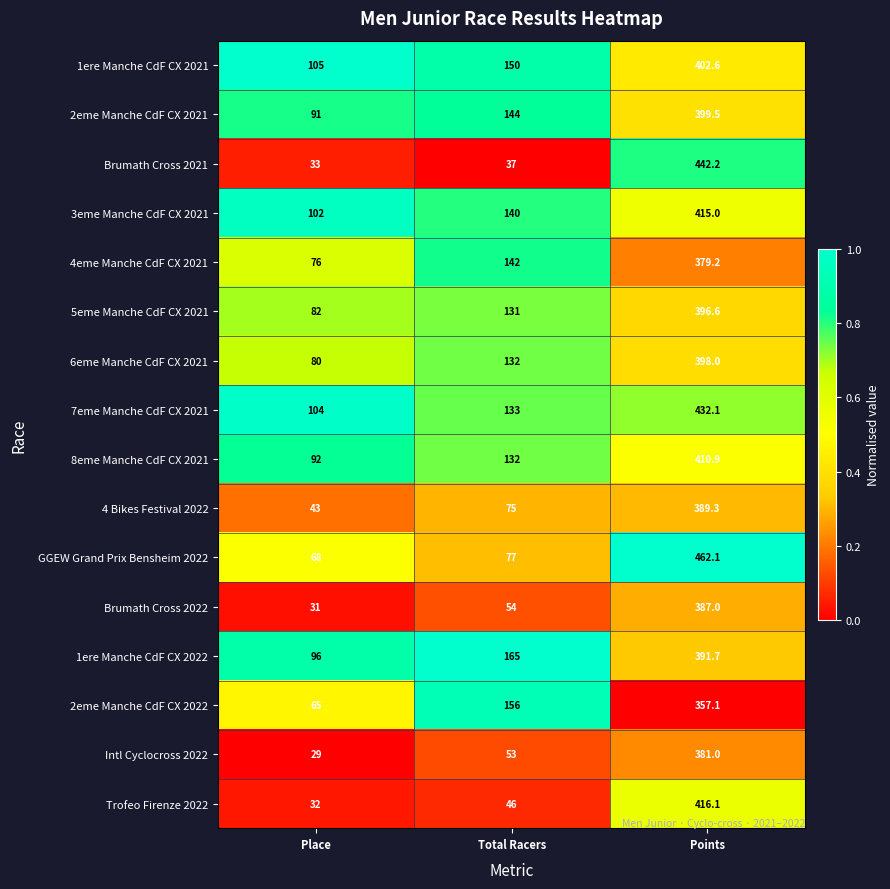

Rank the series by their maximum value, from lowest to highest.

2eme Manche CdF CX 2022, 4eme Manche CdF CX 2021, Intl Cyclocross 2022, Brumath Cross 2022, 4 Bikes Festival 2022, 1ere Manche CdF CX 2022, 5eme Manche CdF CX 2021, 6eme Manche CdF CX 2021, 2eme Manche CdF CX 2021, 1ere Manche CdF CX 2021, 8eme Manche CdF CX 2021, 3eme Manche CdF CX 2021, Trofeo Firenze 2022, 7eme Manche CdF CX 2021, Brumath Cross 2021, GGEW Grand Prix Bensheim 2022